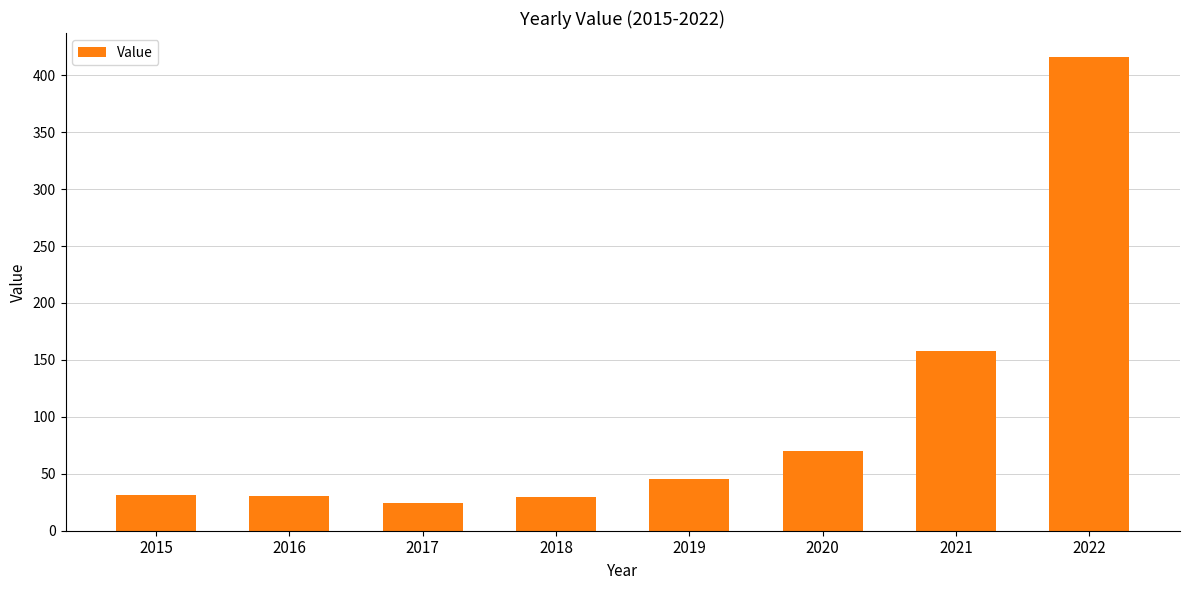

Does the chart contain stacked bars?

No